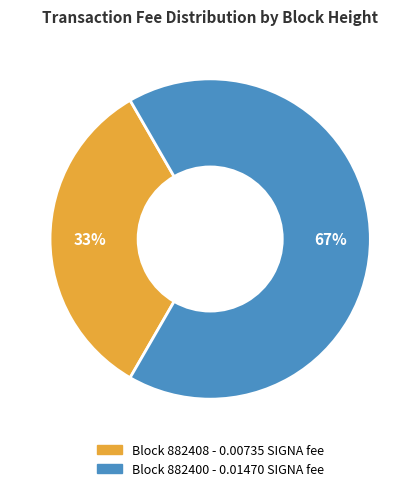

Is there a majority slice in this chart?

Yes